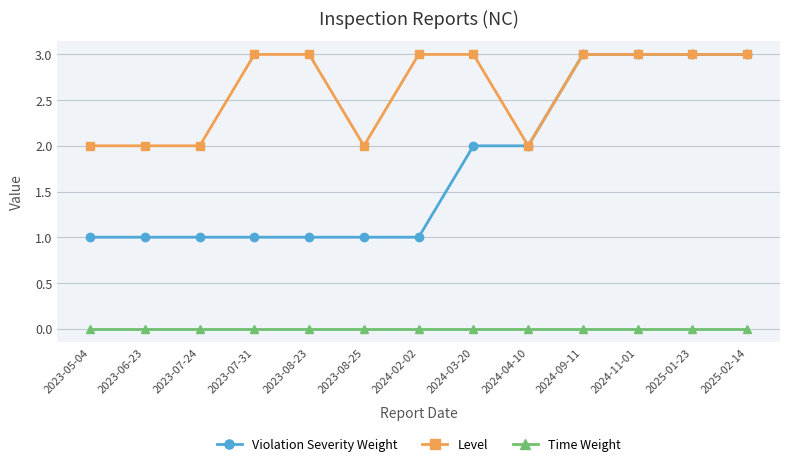

What is the value of the Violation Severity Weight point at the 9th from the left?

2